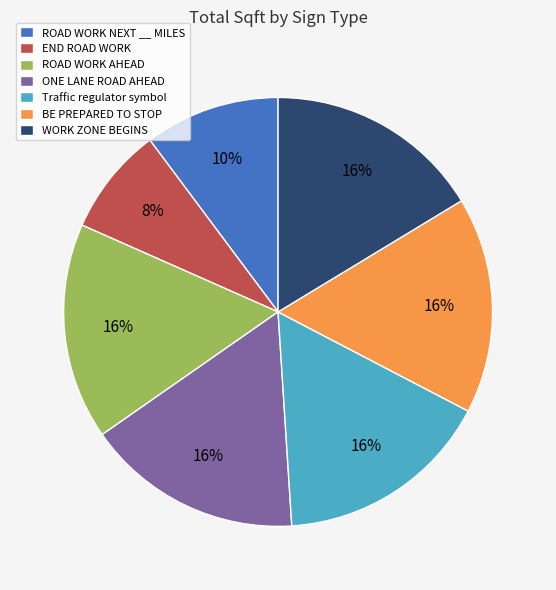

Which slice is the smallest?

END ROAD WORK